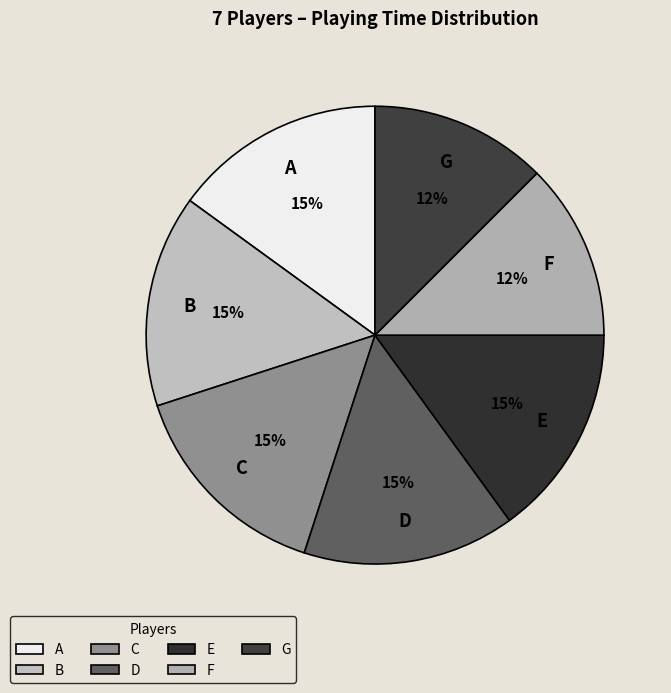

Which has a higher value, A or F?

A